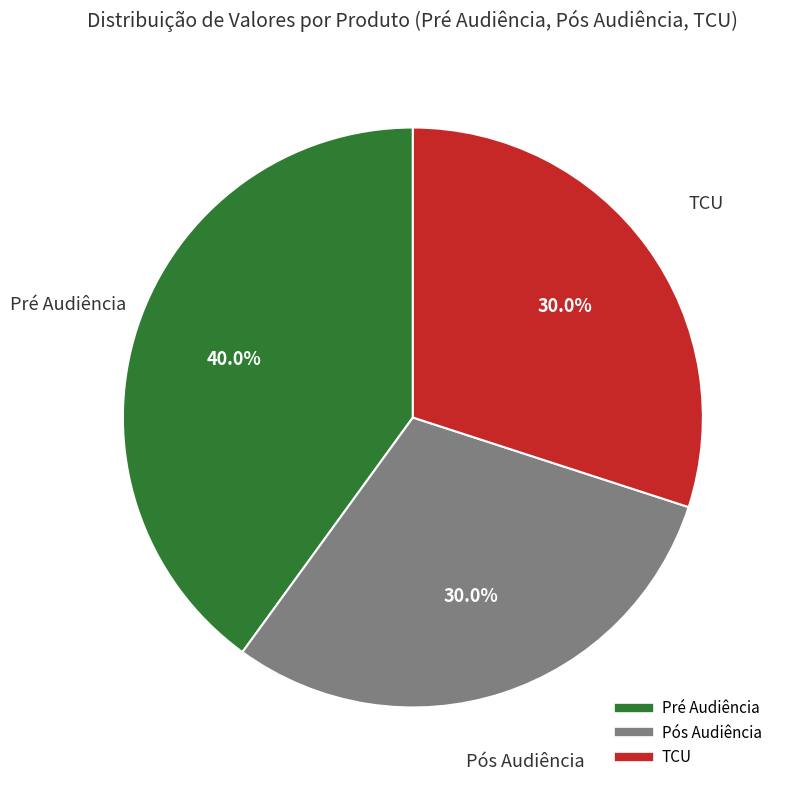

Is there a majority slice in this chart?

No